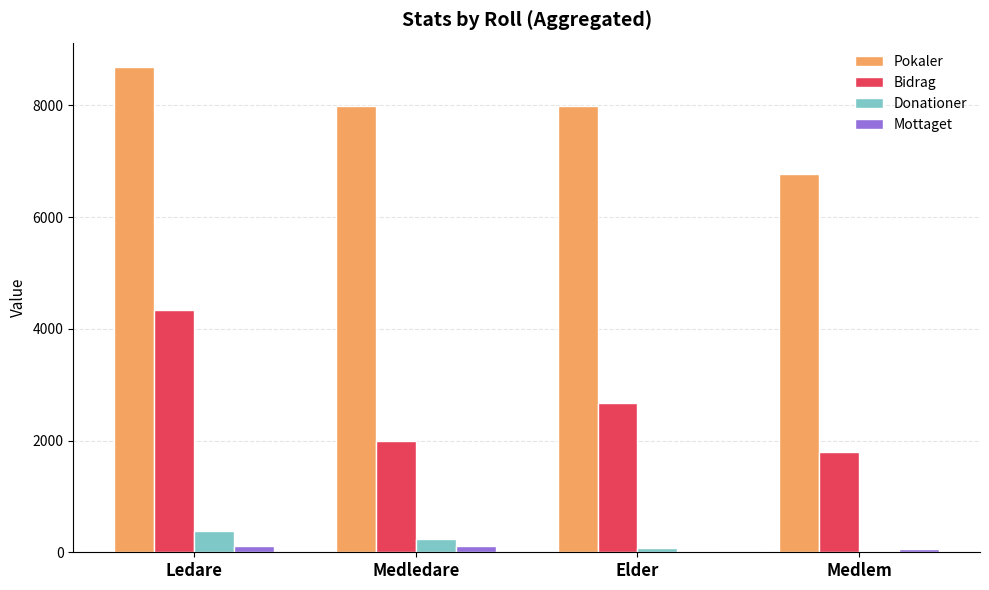

How many bars are there in each group?

4